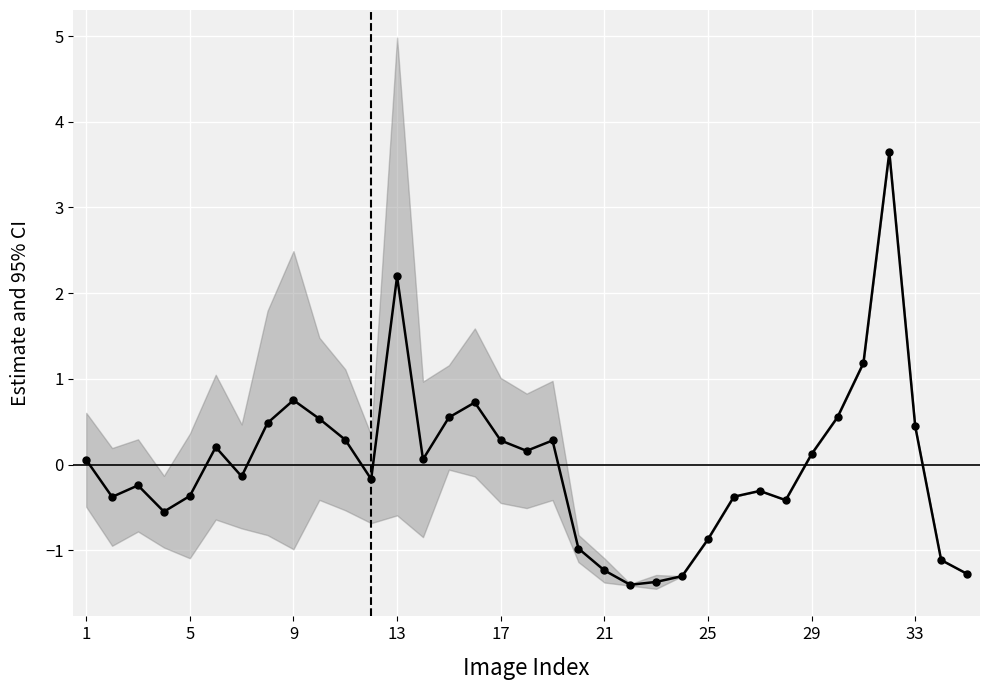

How many values are below 0?

17